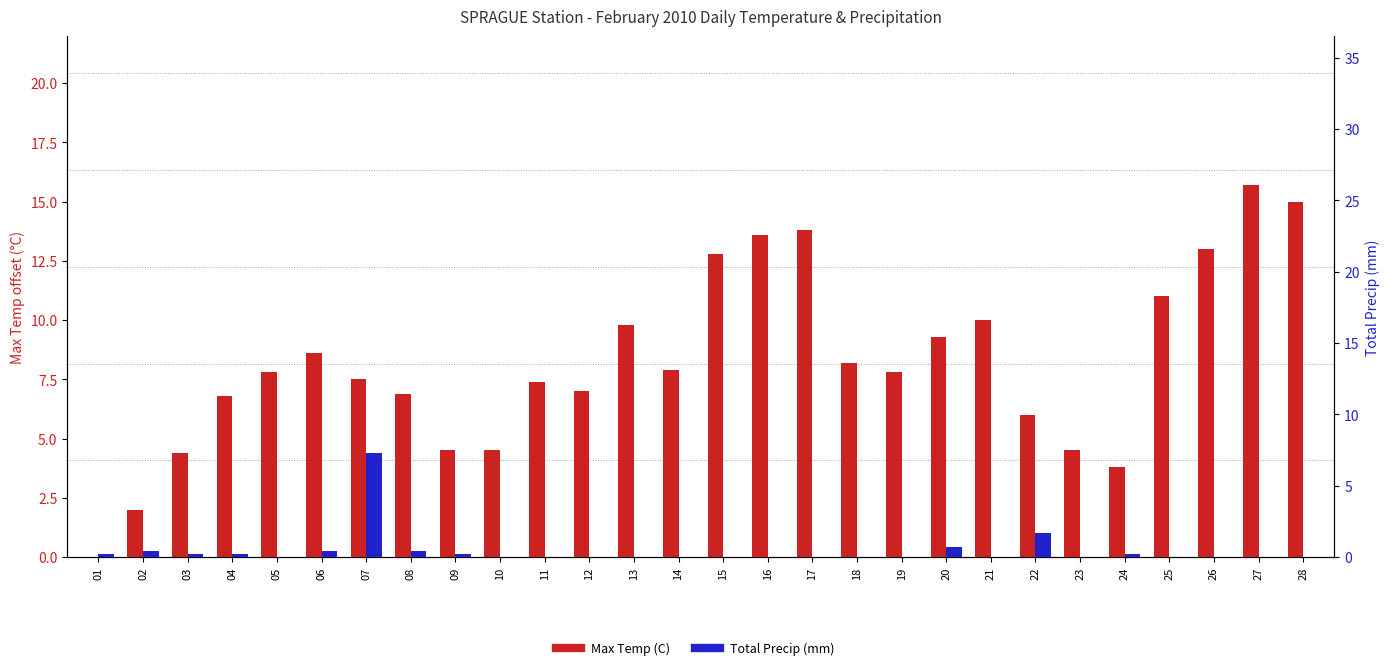

How many values in the Max Temp (C) series are below 7?

11